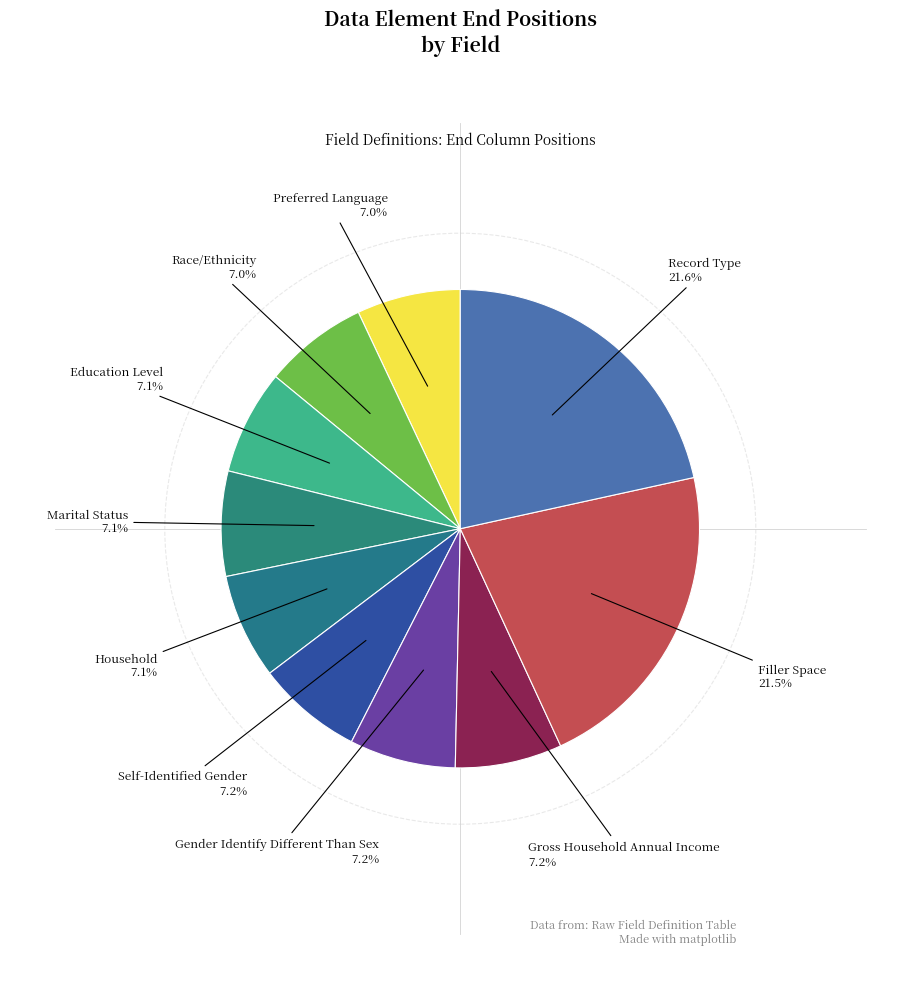

Count the number of slices in the pie.

10